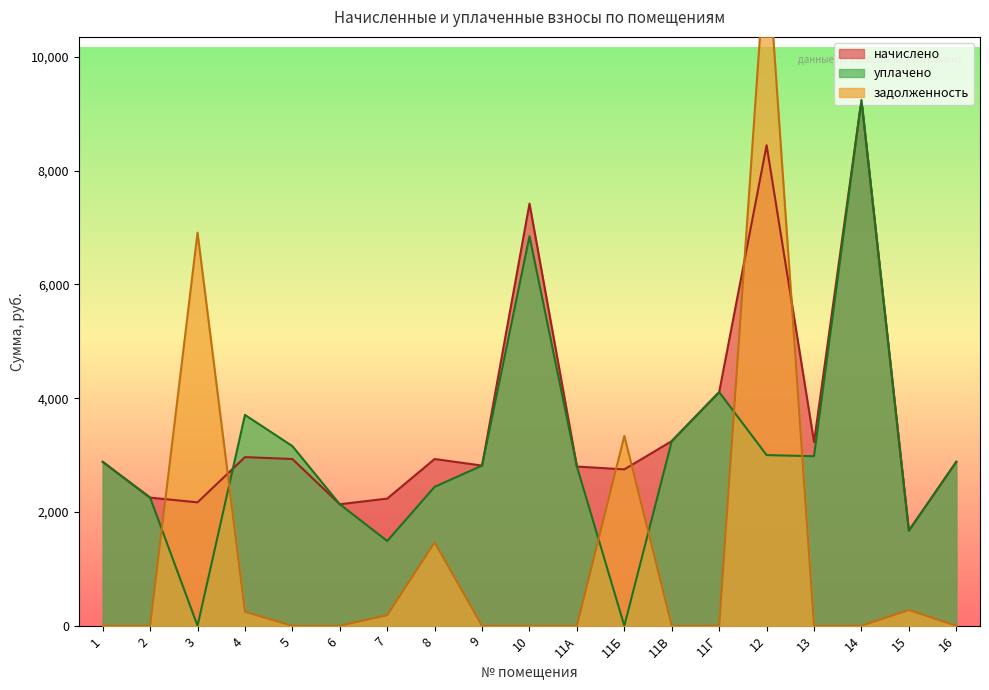

The задолженность series shows 0.0 at 2. True or false?

True